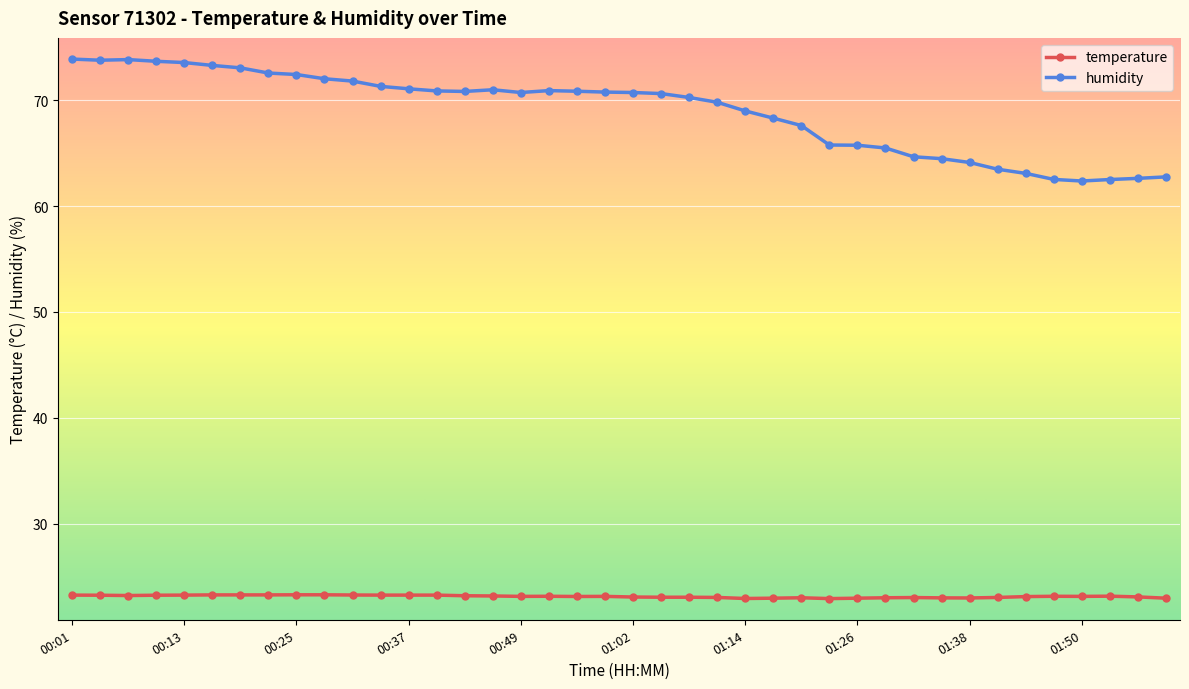

What is the lowest value of the humidity series?

62.4